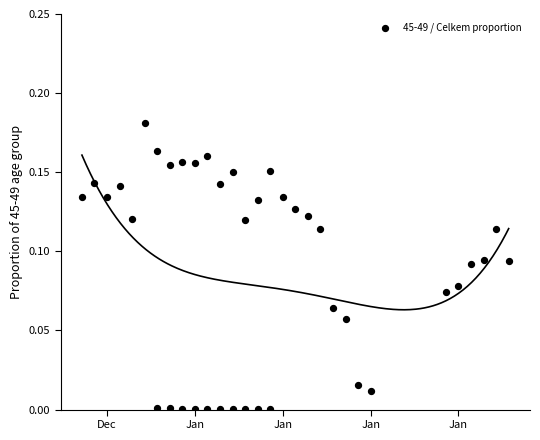

What is the range of X values (max minus min)?

34.0